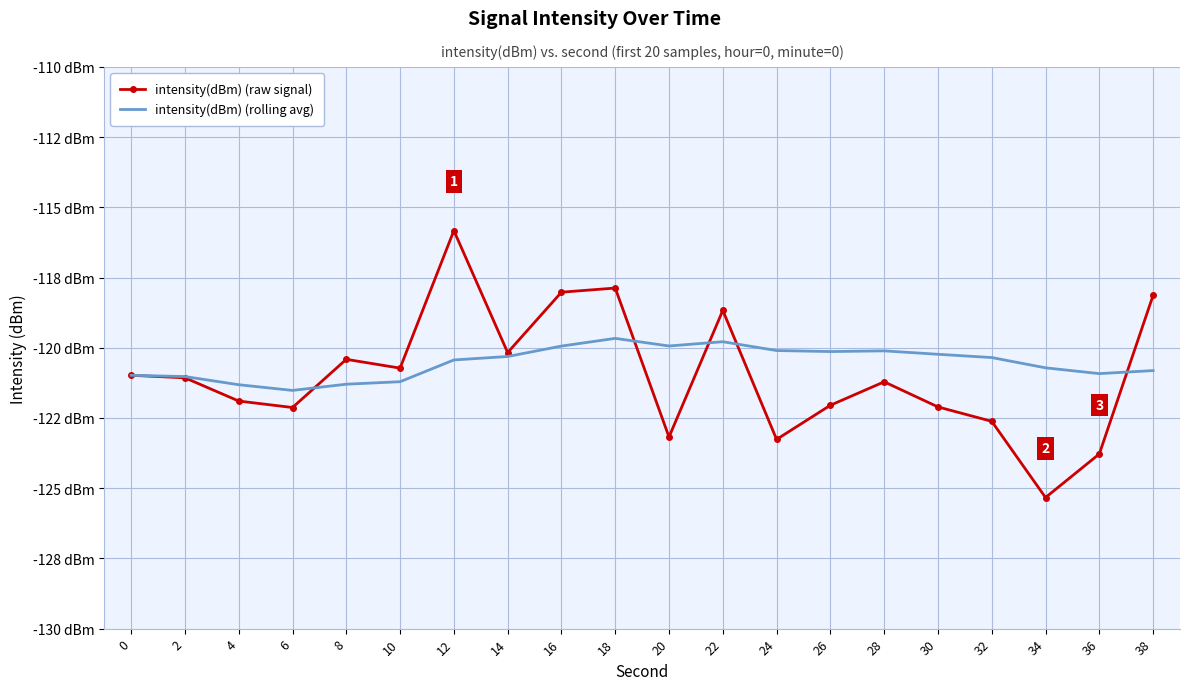

What is the difference between the intensity(dBm) (raw signal) values at 38 and 34?

7.2